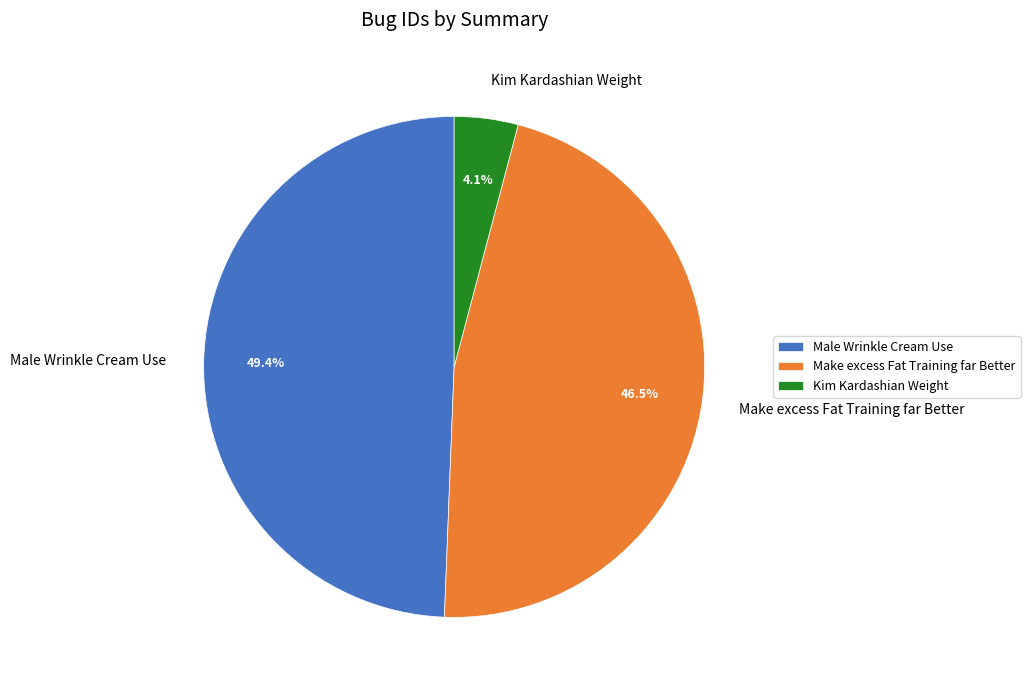

To the nearest percent, what is the difference between the Male Wrinkle Cream Use and Kim Kardashian Weight slice percentages?

45%